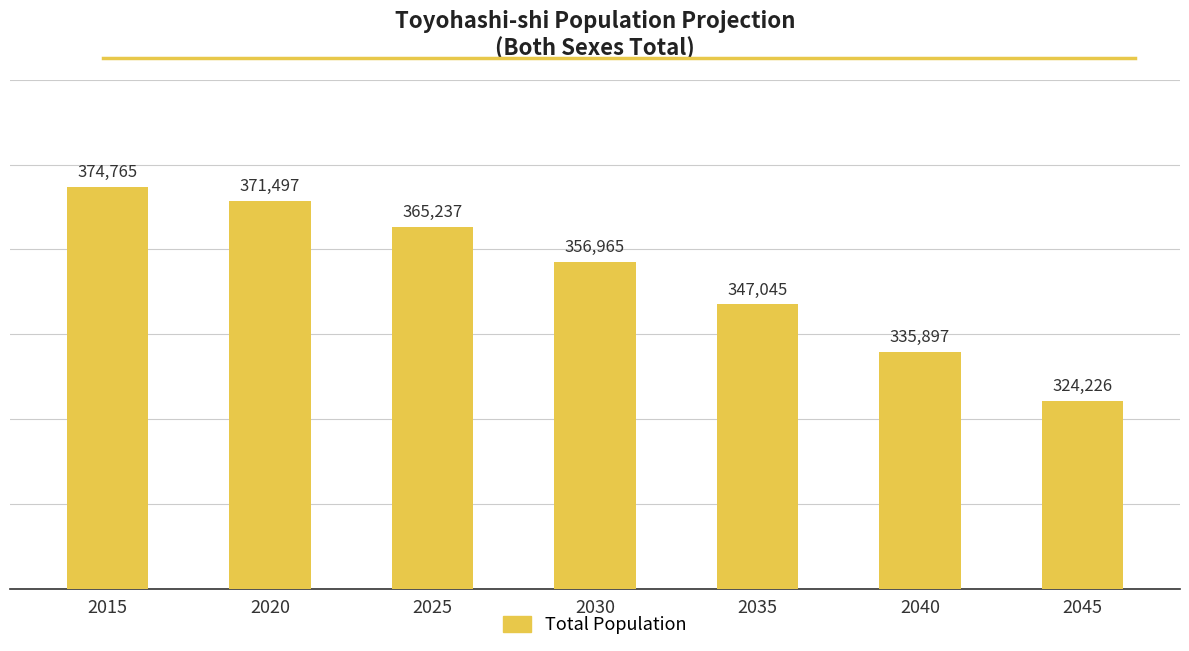

What is the change in value from 2030 to 2045?

-32739